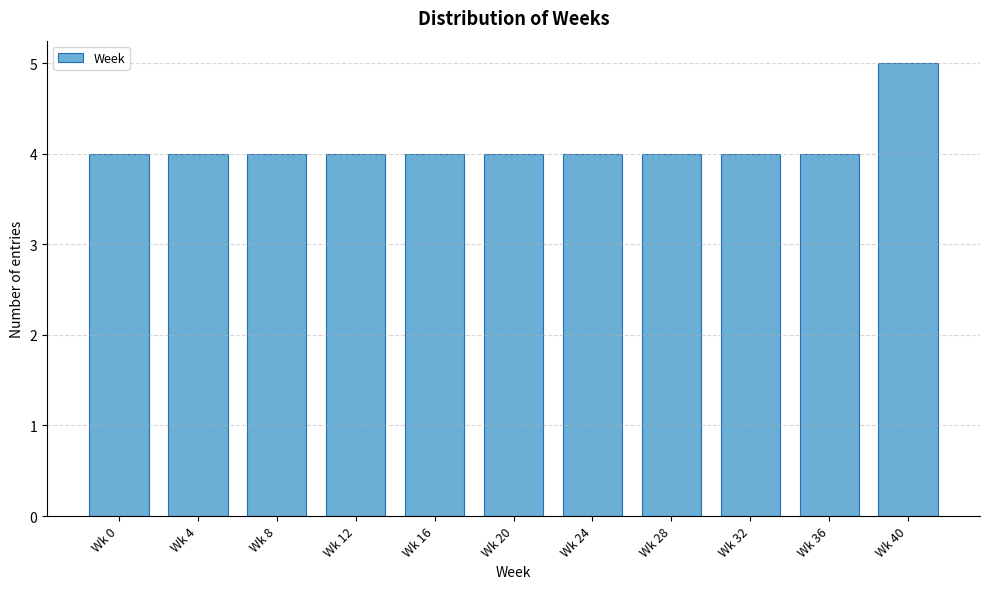

Reading left to right, transcribe all the data shown in this chart.

4	4	4	4	4	4	4	4	4	4	5